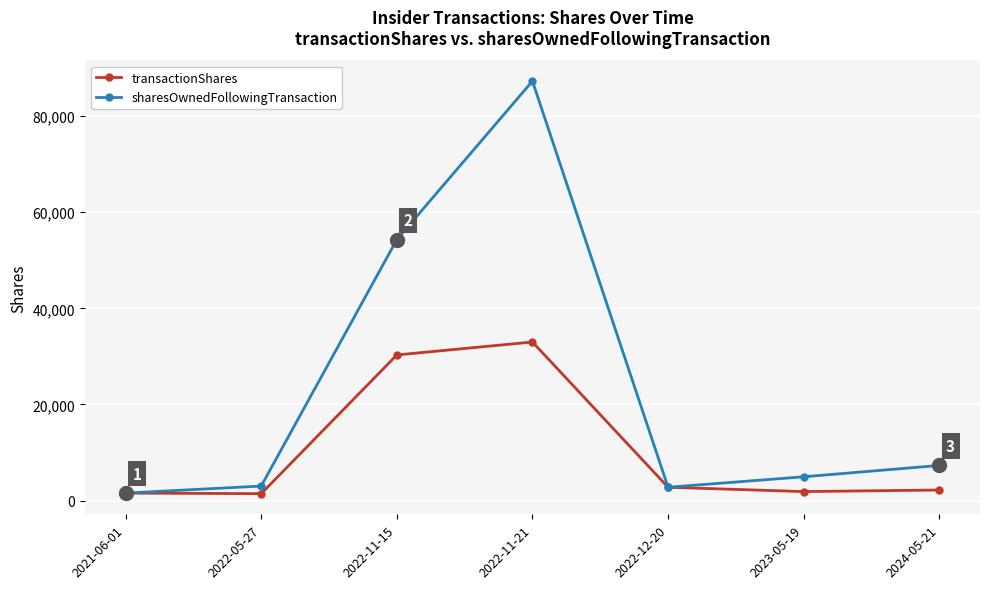

Is the value of sharesOwnedFollowingTransaction at 2023-05-19 greater than the value of transactionShares at 2024-05-21?

Yes